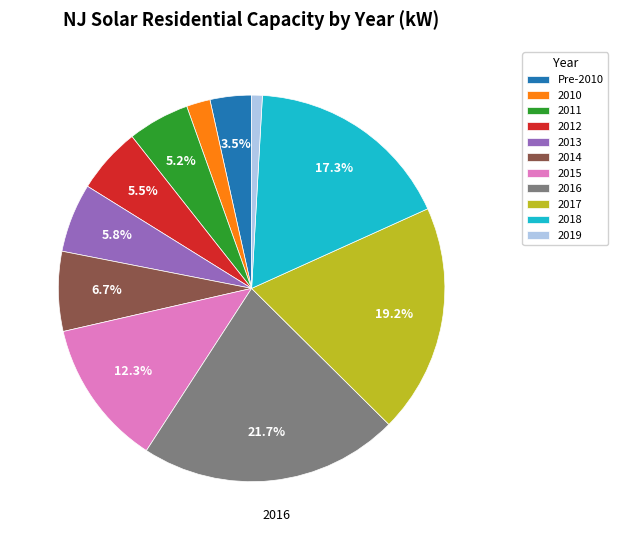

Does any single category account for the majority?

No